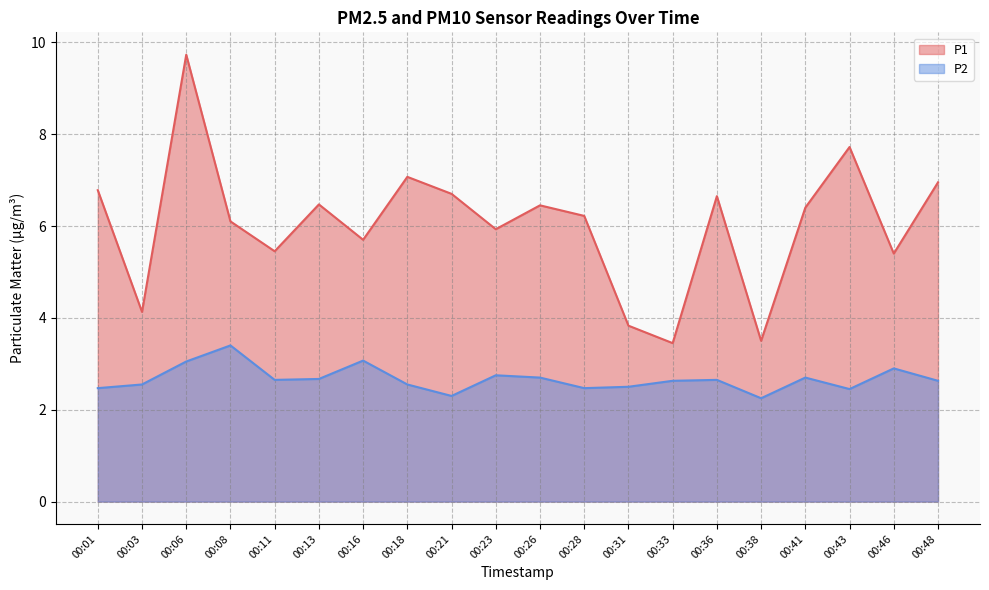

At which category is the sum across all series the highest?

00:06